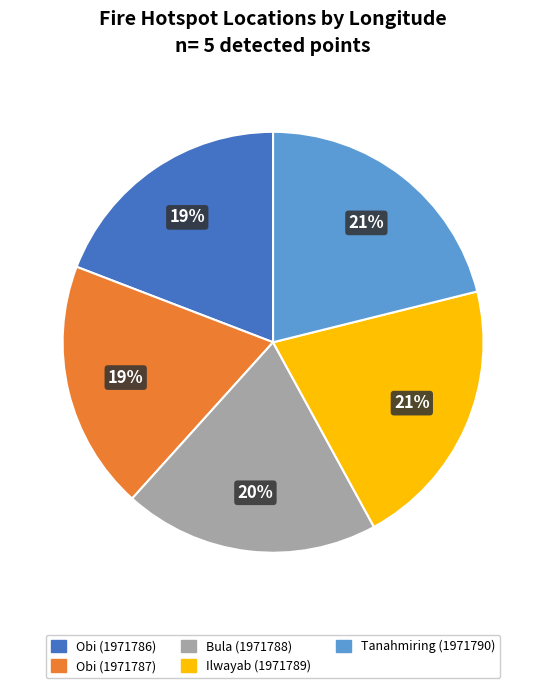

Combined, do Obi (1971787) and Ilwayab (1971789) account for over 50%?

No